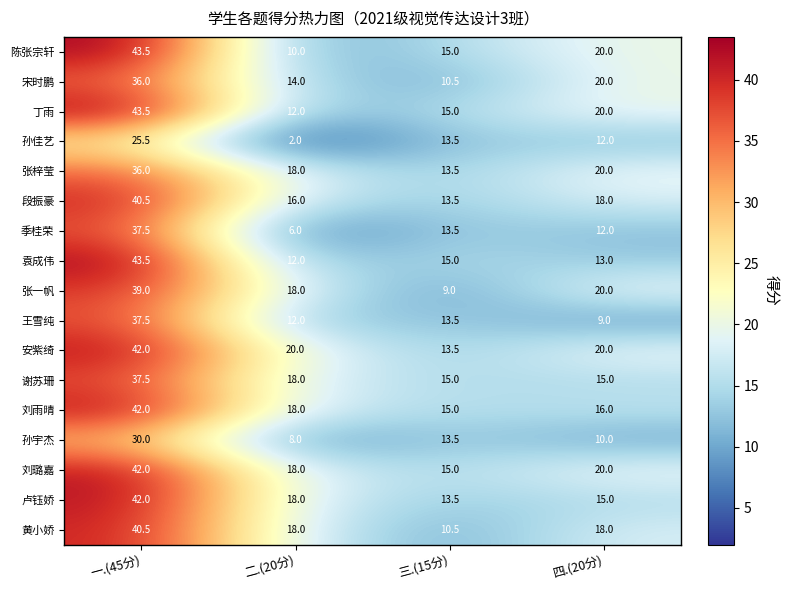

What is the lowest value of the 刘雨晴 series?

15.0